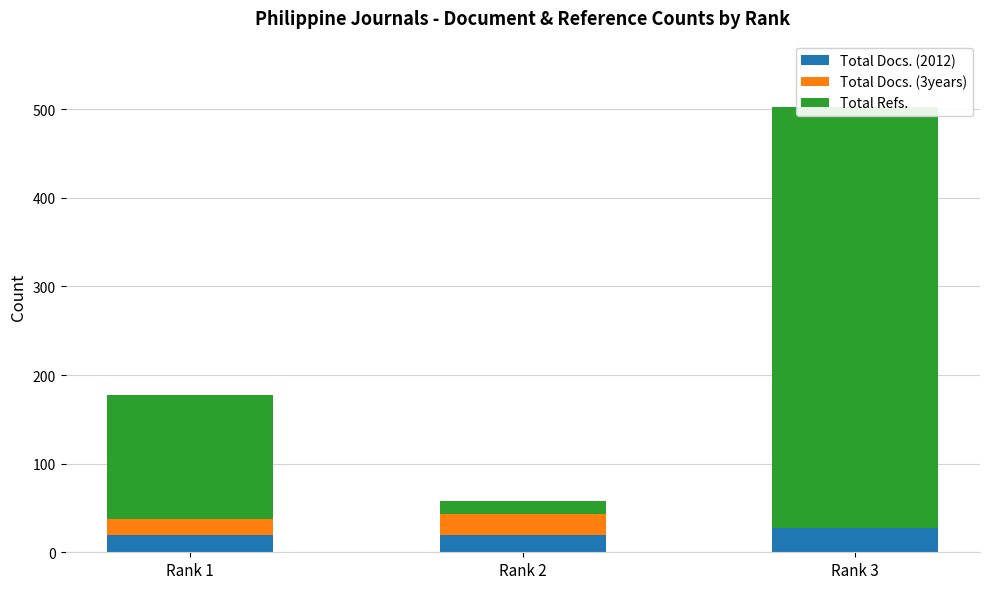

What is the maximum value for Total Docs. (2012)?

27